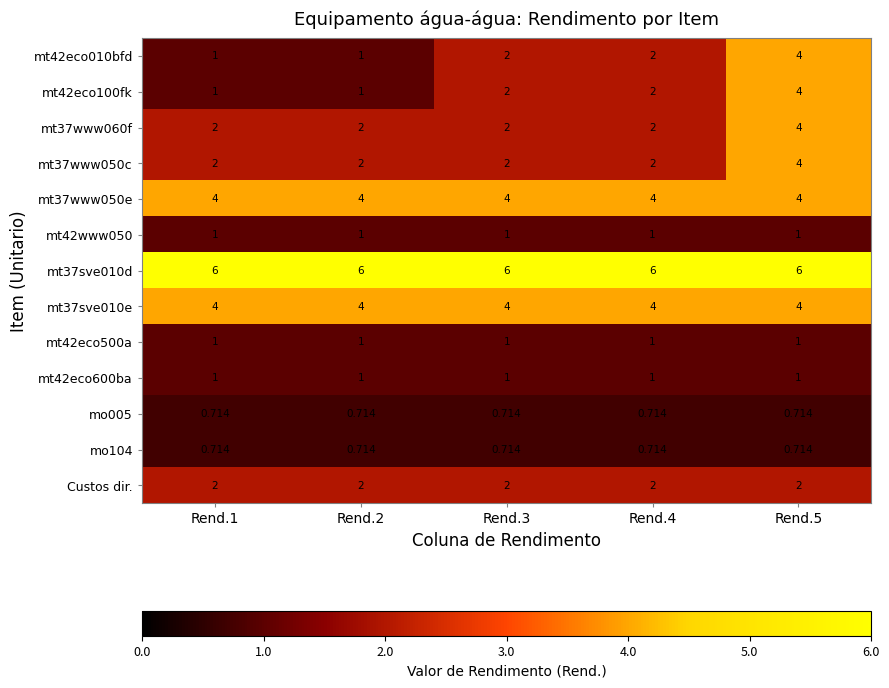

How many categories are shown in the chart?

5